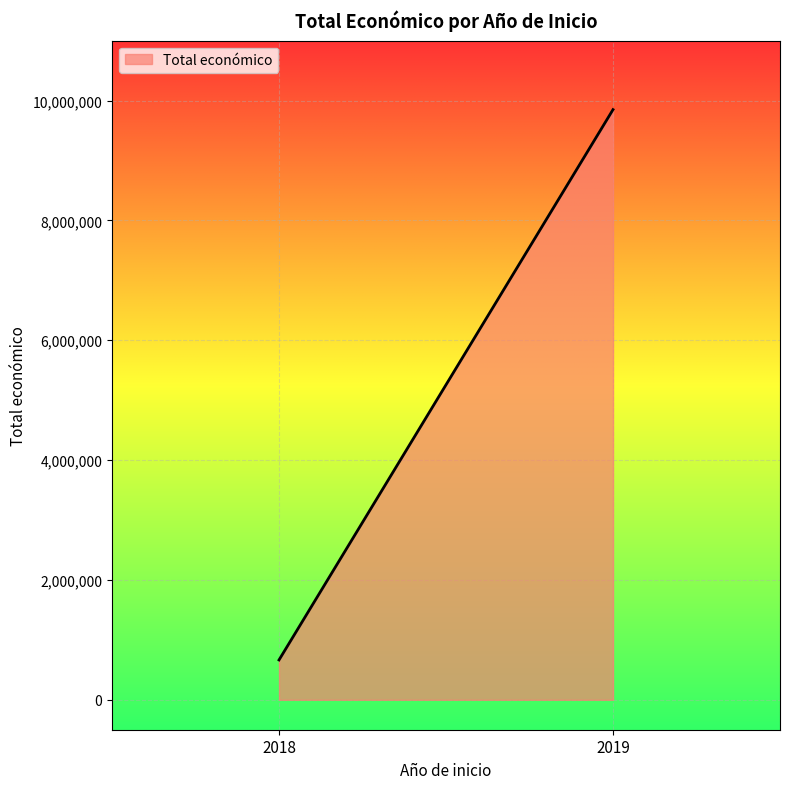

What is the difference between the maximum and minimum values?

9183637